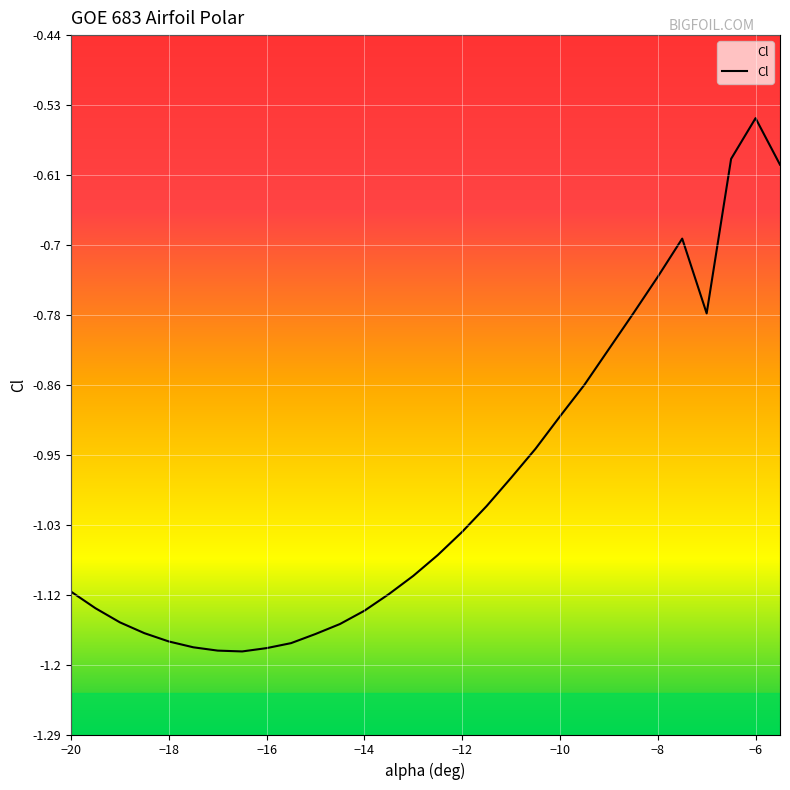

What is the difference between the maximum and minimum values?

0.6